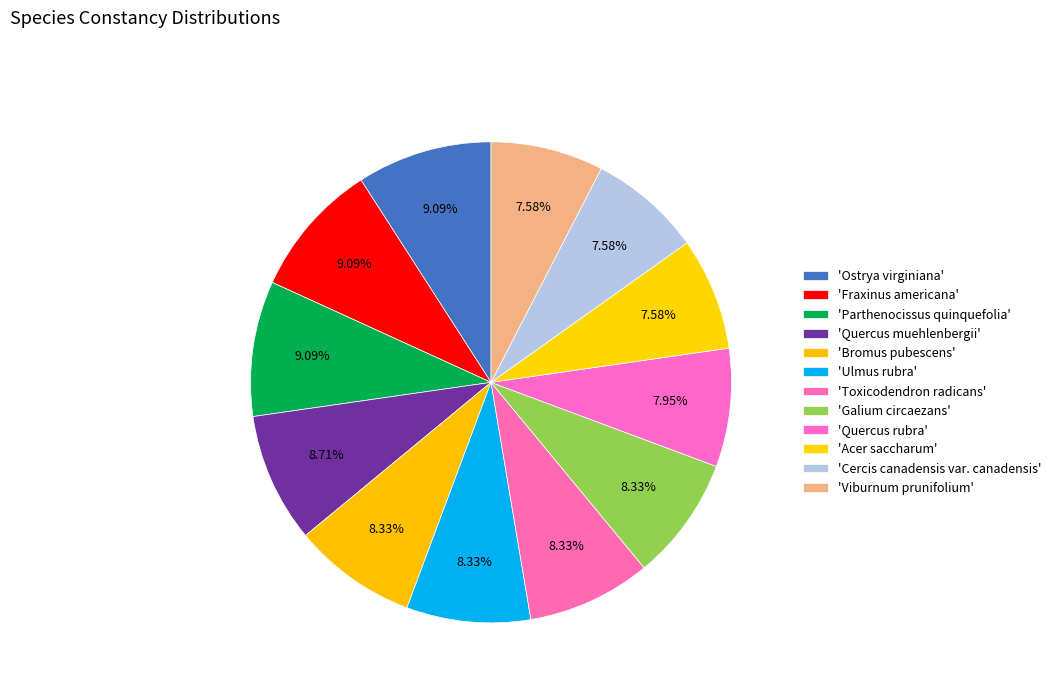

How many slices are in this pie chart?

12